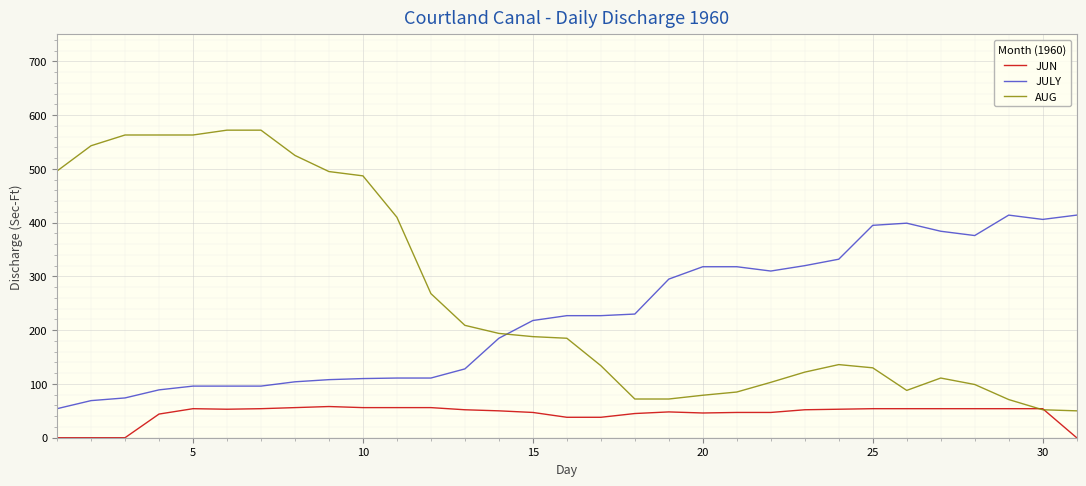

Which series has the largest range (max minus min)?

AUG